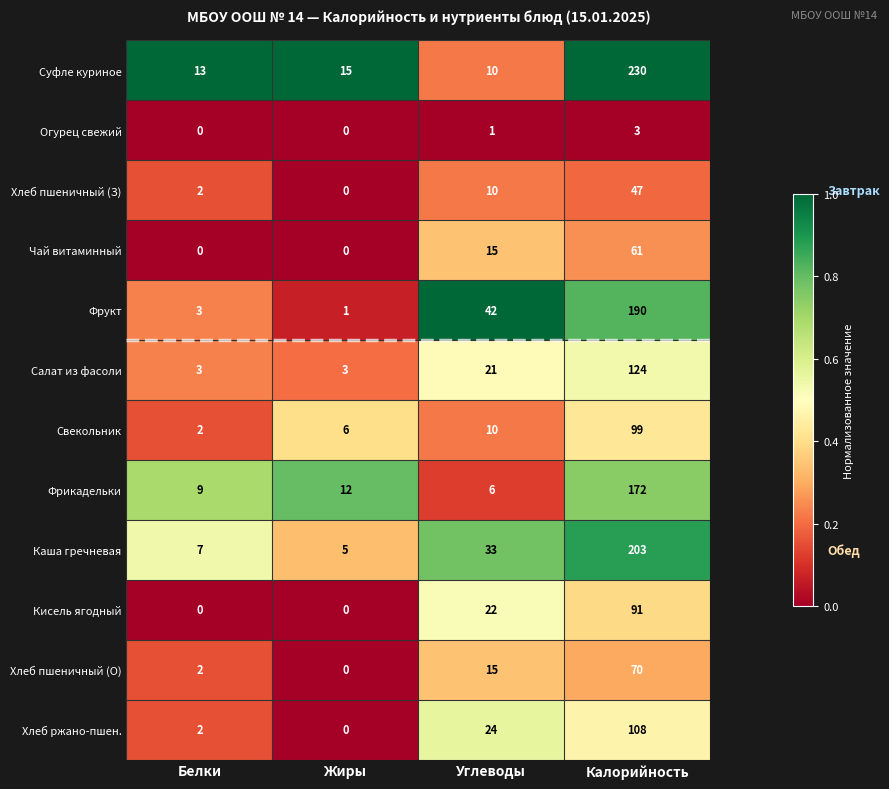

Between Углеводы and Калорийность, which series saw the biggest shift?

Суфле куриное